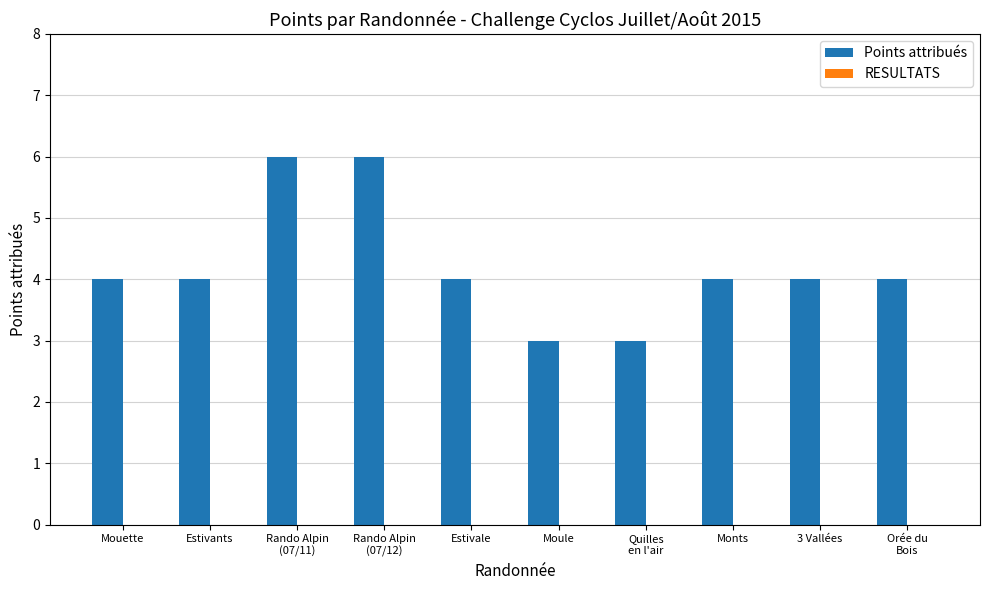

What position from the right is Rando Alpin
(07/11)?

8